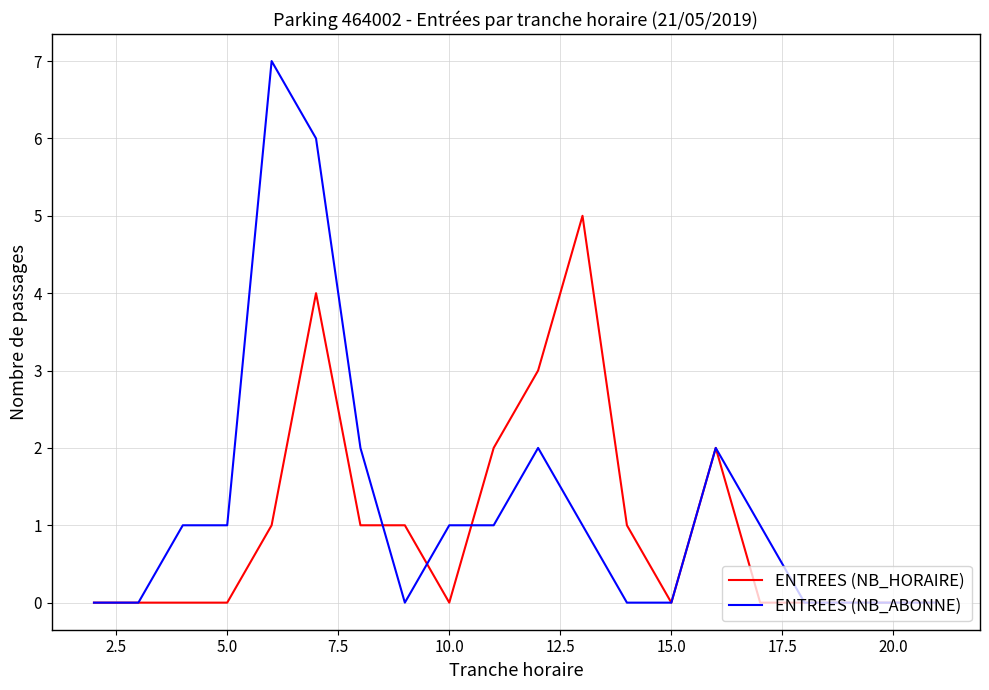

What is the difference between the second highest and minimum values in the ENTREES (NB_ABONNE) series?

6